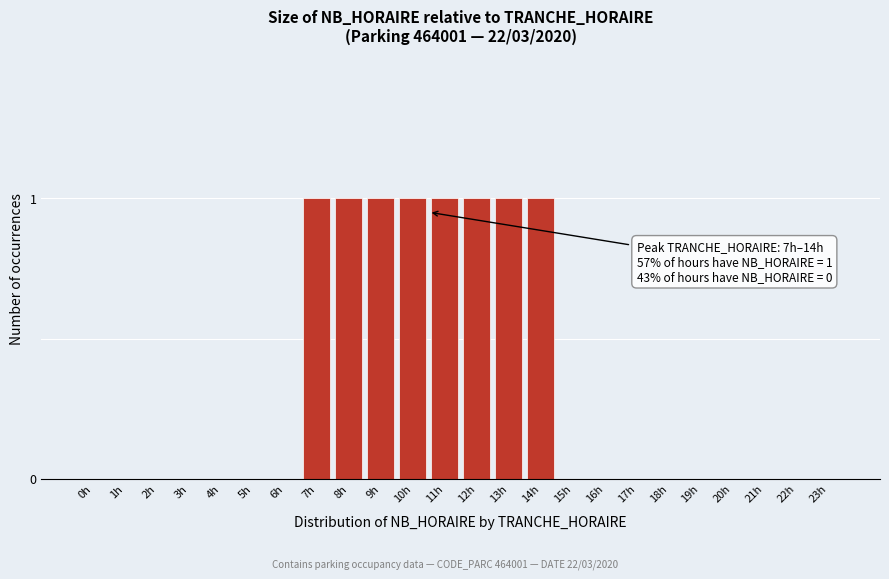

Reading left to right, list all the values displayed in this chart.

0h=0	1h=0	2h=0	3h=0	4h=0	5h=0	6h=0	7h=1	8h=1	9h=1	10h=1	11h=1	12h=1	13h=1	14h=1	15h=0	16h=0	17h=0	18h=0	19h=0	20h=0	21h=0	22h=0	23h=0